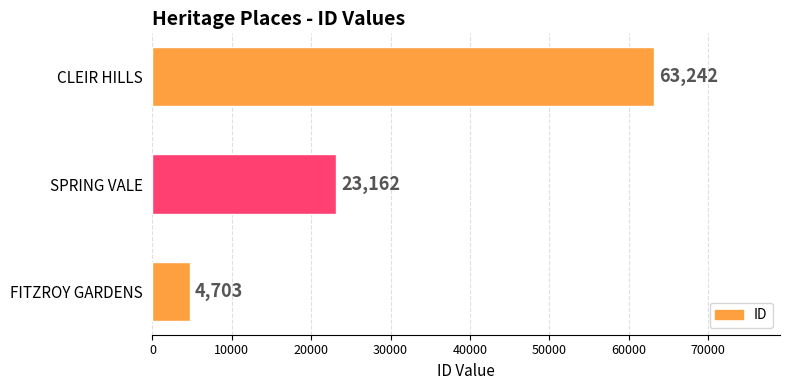

How many categories are shown in the chart?

3